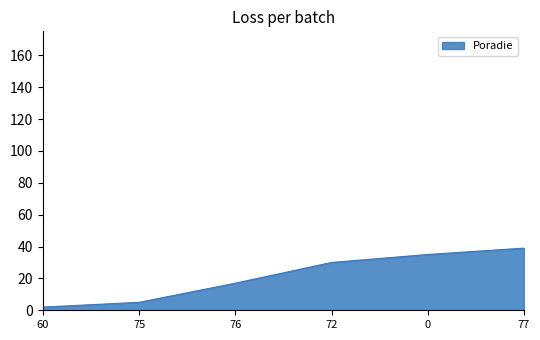

How many values are below 30?

3